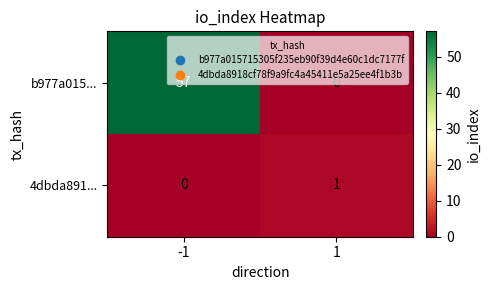

Which series has the largest total across all categories?

b977a015...